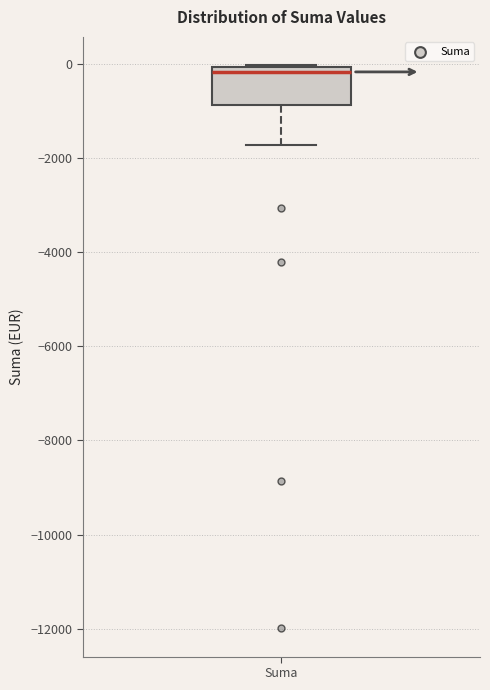

Transcribe this box plot: give where the median line is, the range the box spans, and where the two whiskers end, as read against the y-axis. The values are not printed on the chart, so give them approximately, as read against the axis.

median -200, box -800 to 0, whiskers -1800 to 0